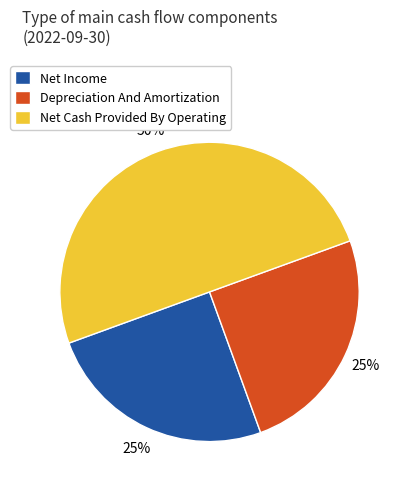

What is the majority slice?

Net Cash Provided By Operating